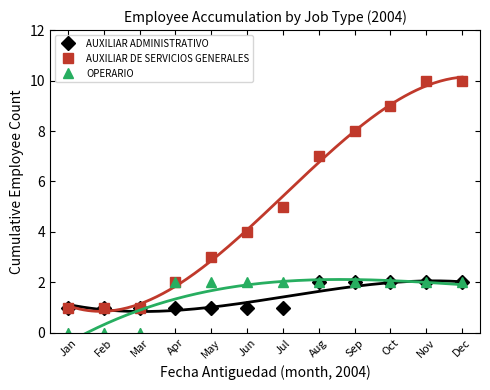

What are all the series names shown in the legend?

AUXILIAR ADMINISTRATIVO, AUXILIAR DE SERVICIOS GENERALES, OPERARIO